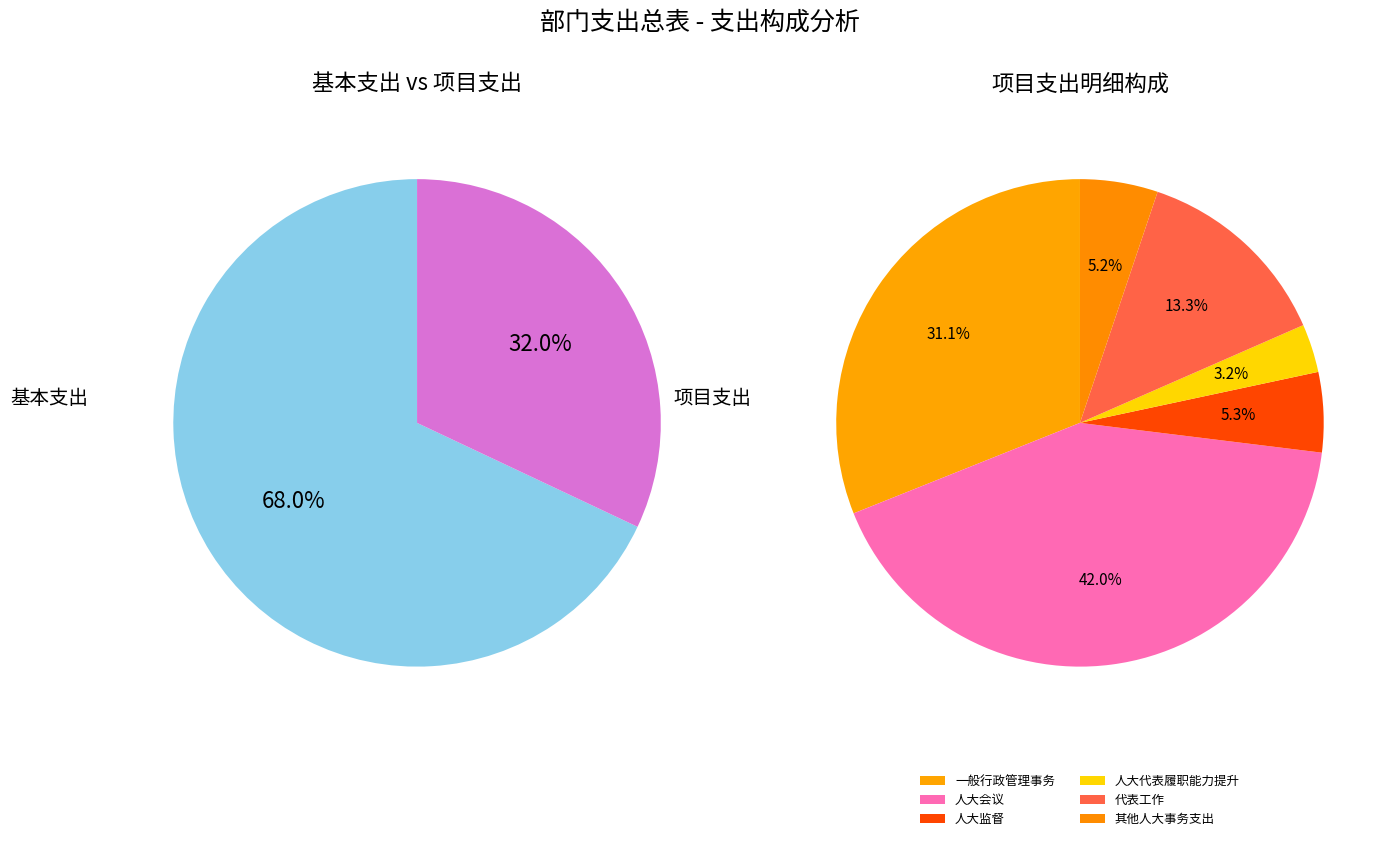

Count the number of slices in the pie.

2